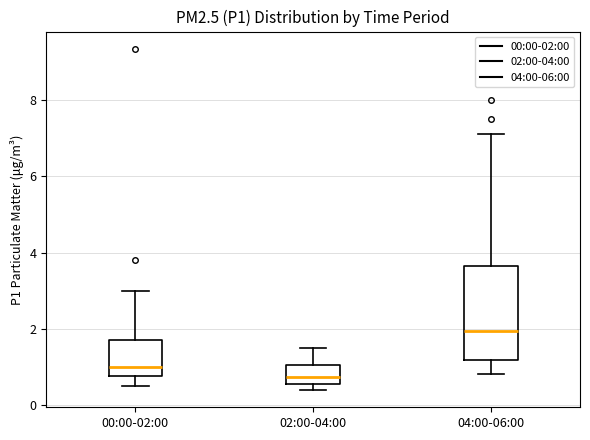

Comparing the boxes themselves (not the whiskers), which one is the tallest?

04:00-06:00